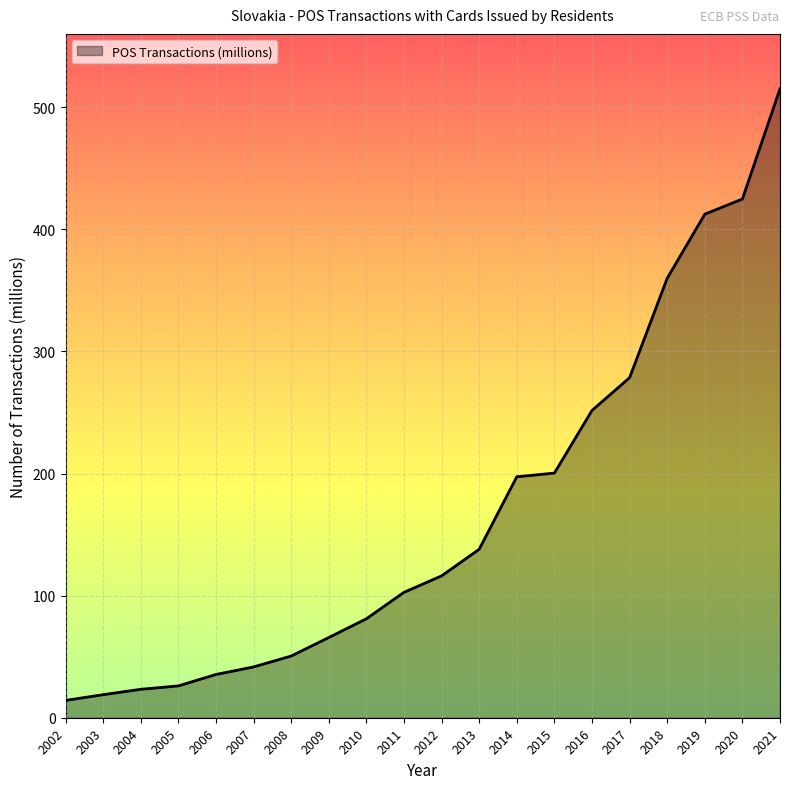

At which category does the chart reach its peak across all series?

2021